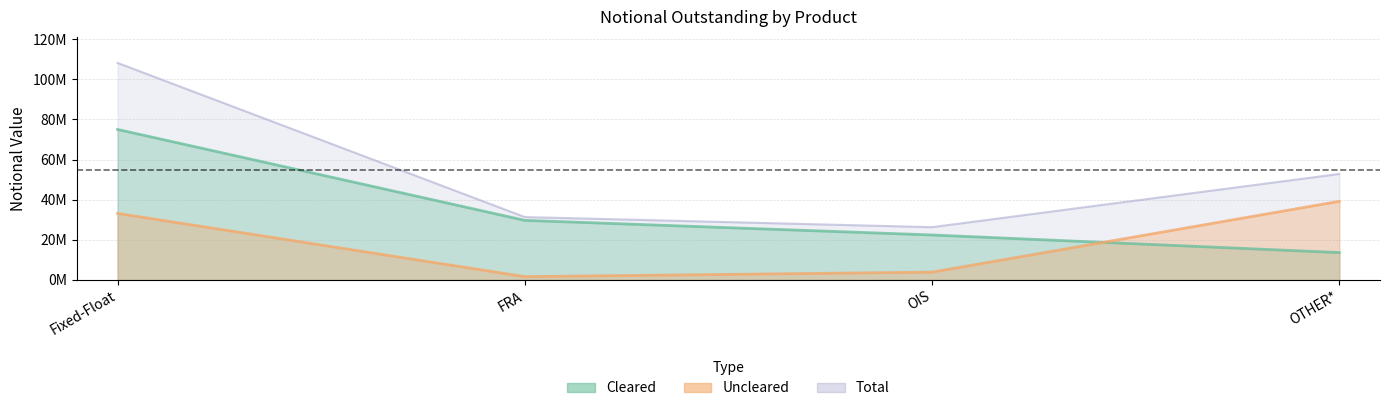

What is the label of the 4th point from the right?

Fixed-Float